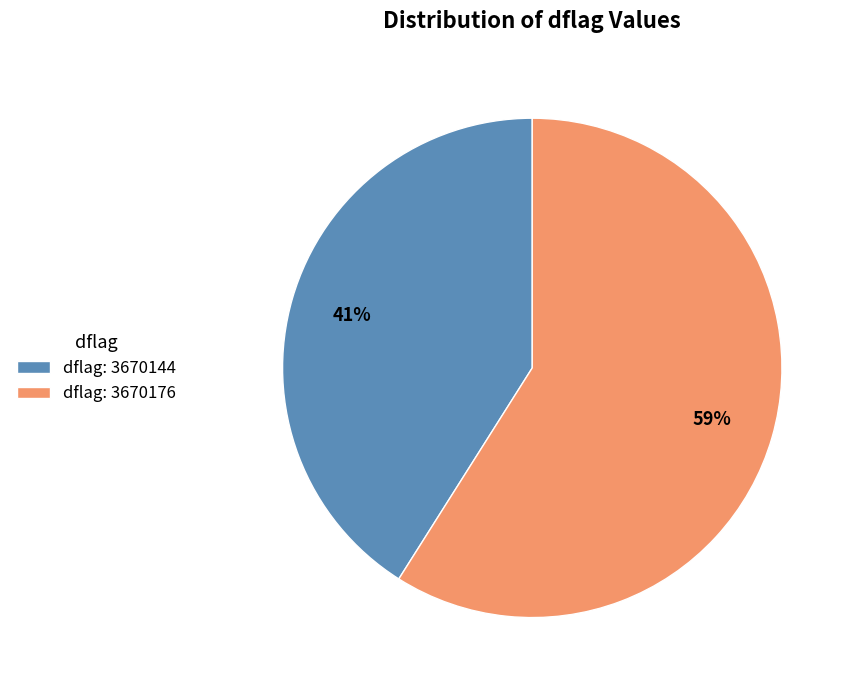

Rank the categories by value from highest to lowest.

dflag: 3670176, dflag: 3670144